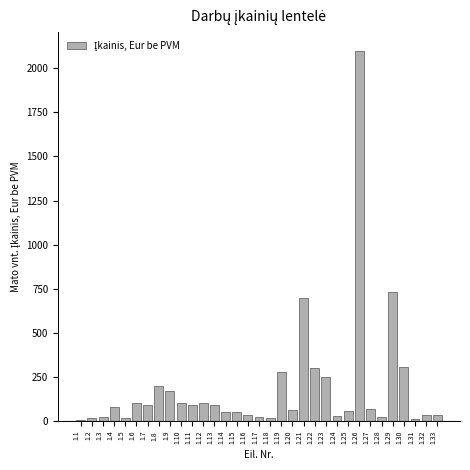

The value at 1.15 is 50.0. True or false?

True